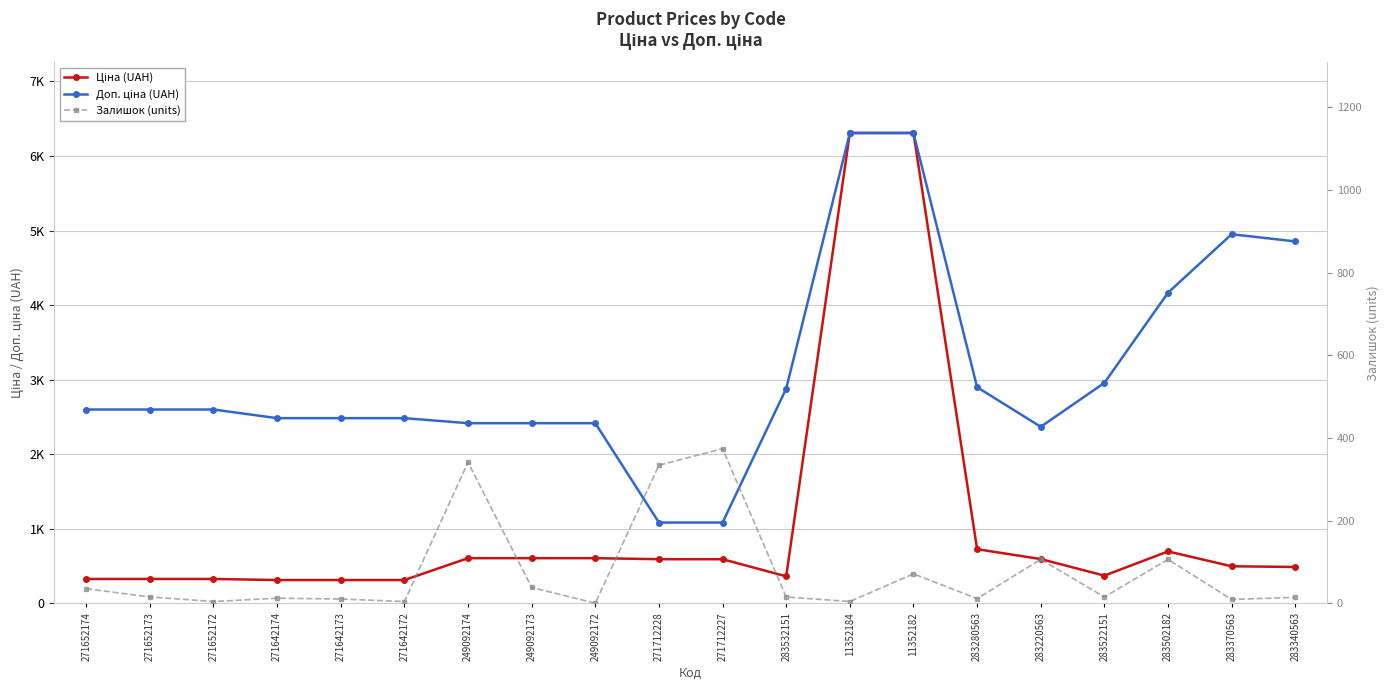

True or false: Залишок (units) and Ціна (UAH) cross at least once.

False